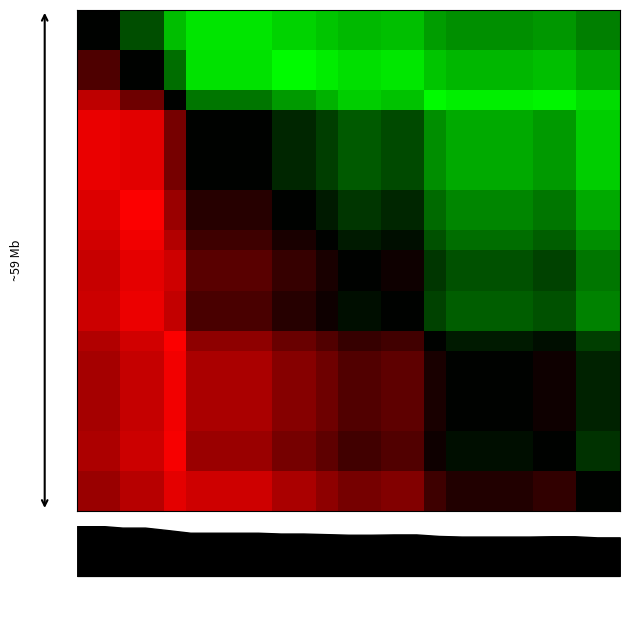

Which has a higher value, 9 or 7?

9